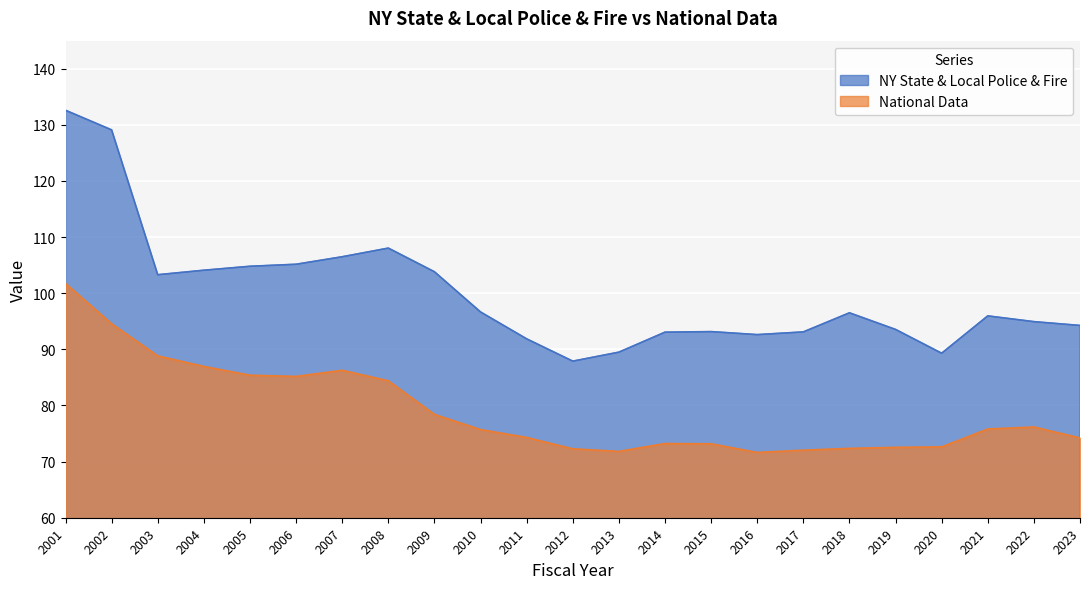

At which label does National Data first exceed 75?

2001